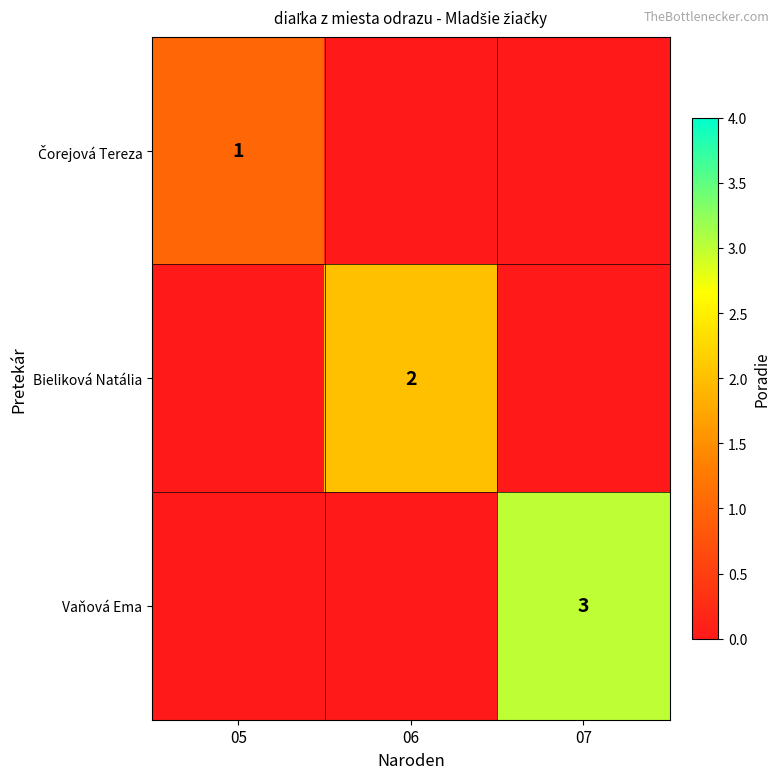

The Bieliková Natália series shows 1 at 06. True or false?

False